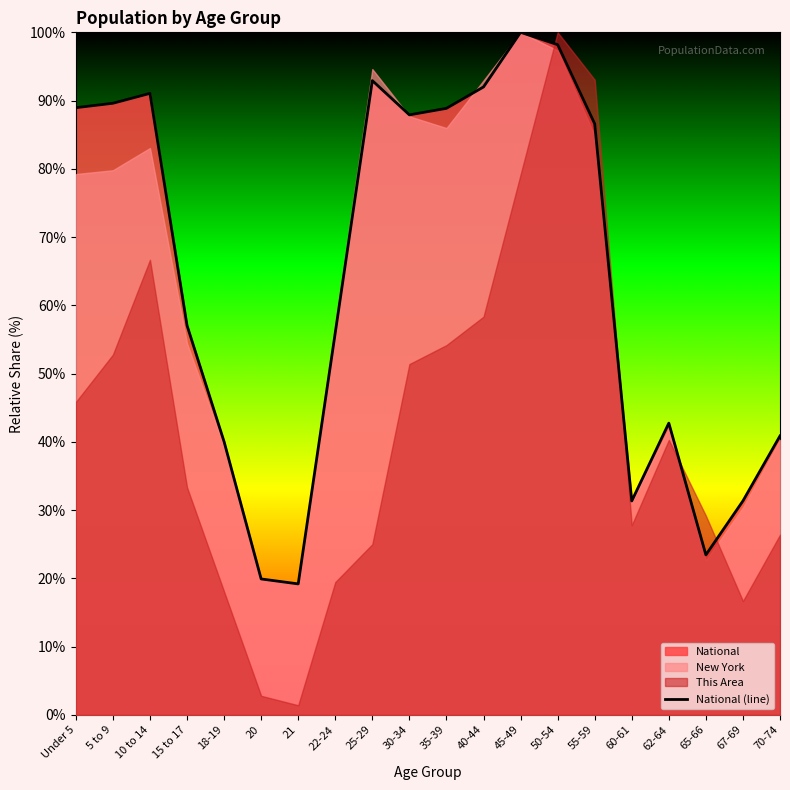

Reading left to right, transcribe all the data shown in this chart.

89.0	89.6	91.1	57.0	40.0	19.9	19.2	56.0	92.9	87.9	88.9	92.0	100.0	98.2	86.6	31.3	42.7	23.4	31.3	40.9